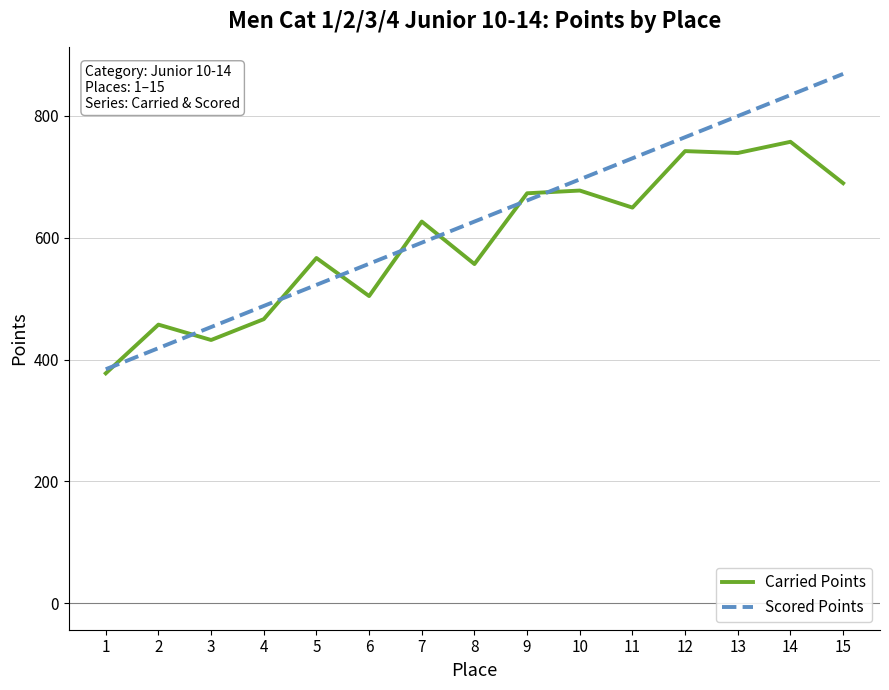

What is the smallest value displayed?

377.3